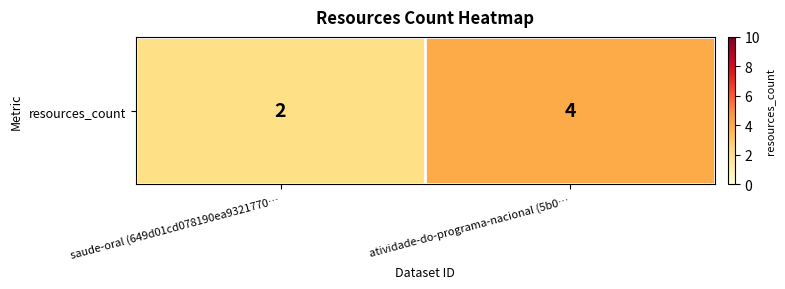

List the labels in order of value, largest first.

atividade-do-programa-nacional (5b0…, saude-oral (649d01cd078190ea9321770…